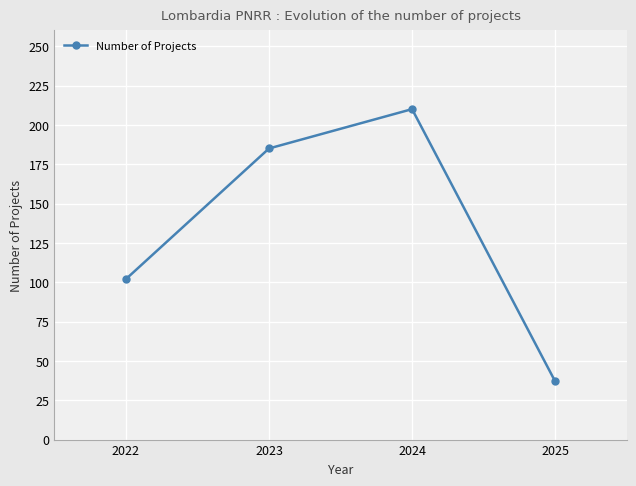

What is the difference between the values at 2025 and 2024?

173